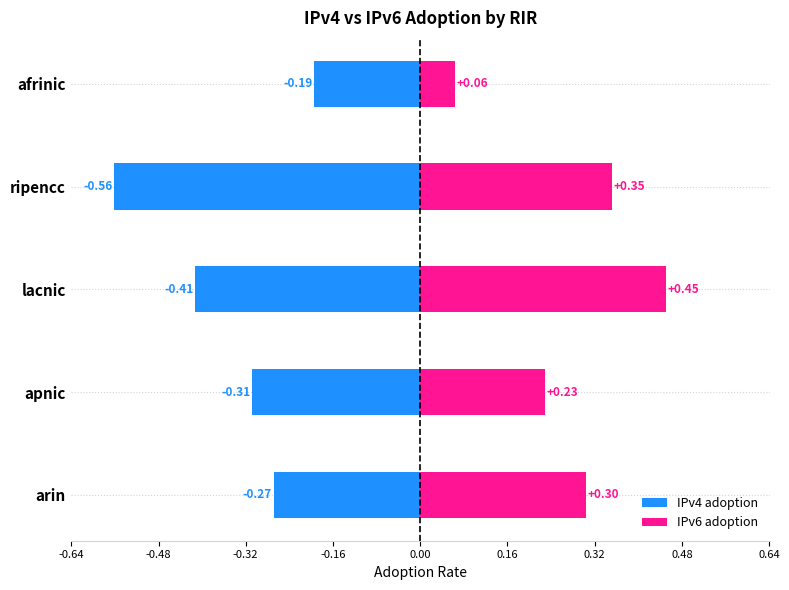

What is the highest value of the IPv4 adoption series?

-0.2